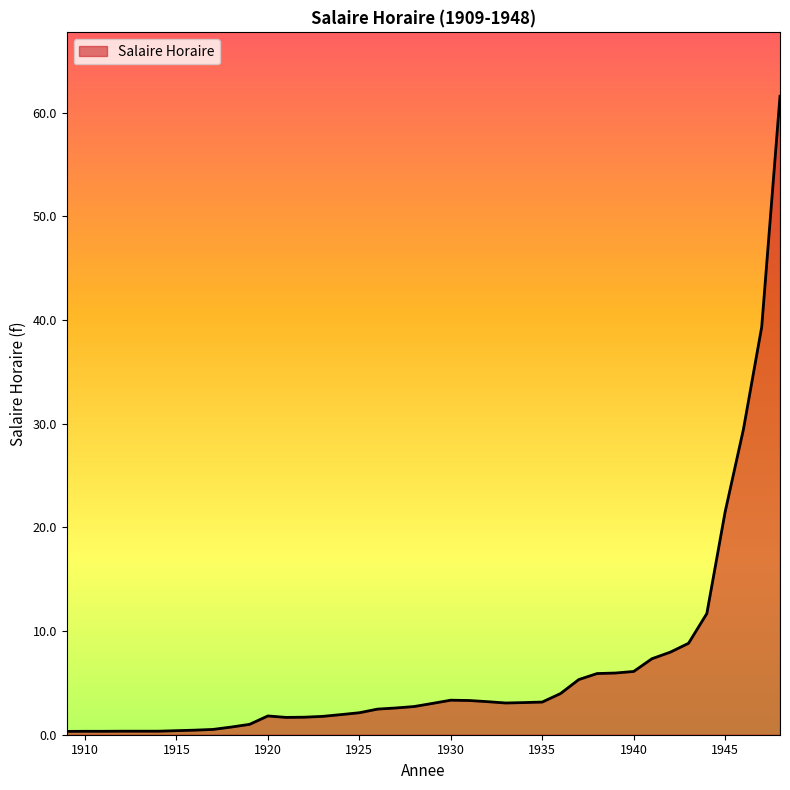

What is the average value?

6.5